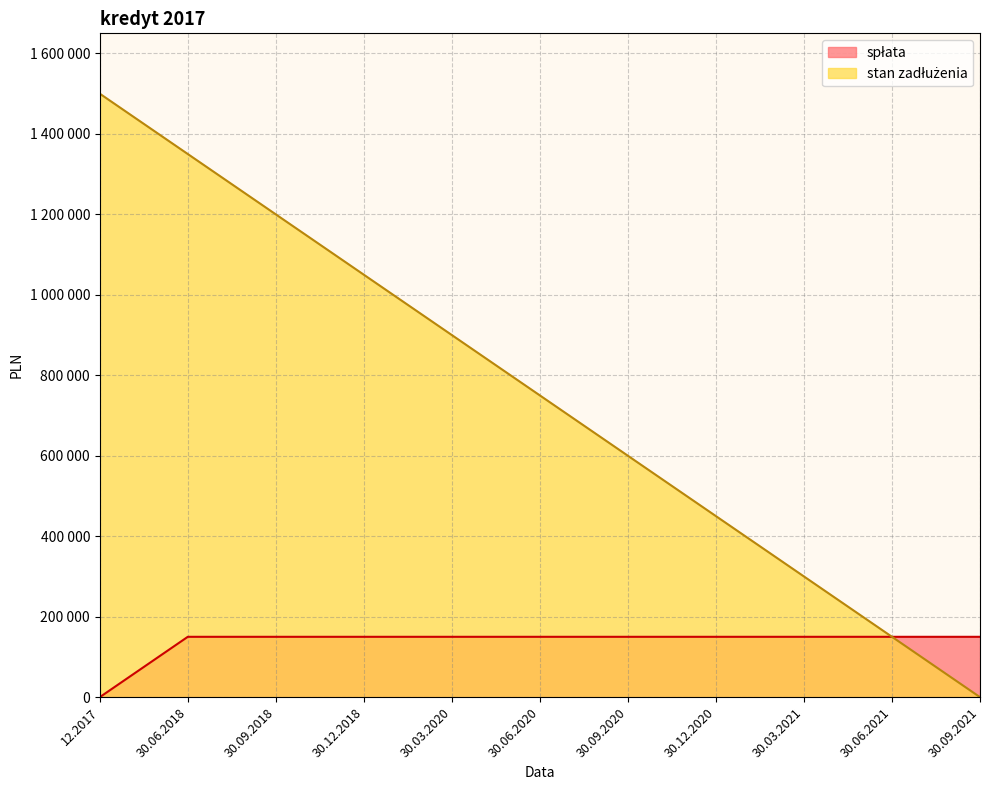

The spłata series shows 32496 at 30.09.2021. True or false?

False